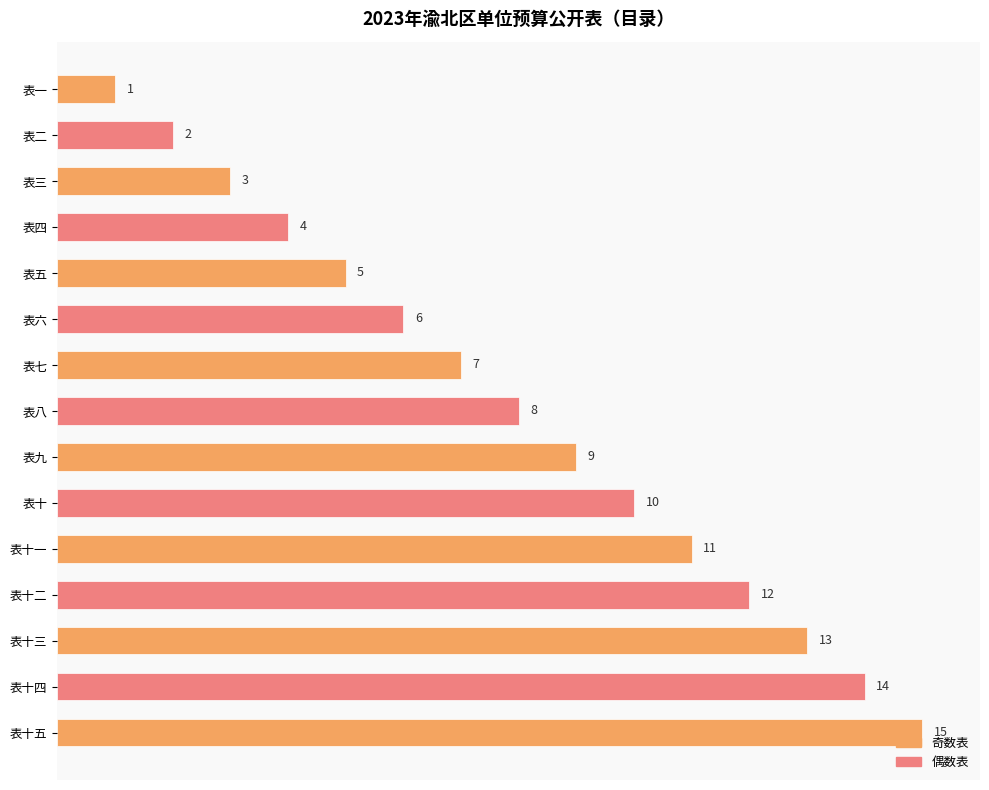

Rank the categories by value from highest to lowest.

表十五, 表十四, 表十三, 表十二, 表十一, 表十, 表九, 表八, 表七, 表六, 表五, 表四, 表三, 表二, 表一